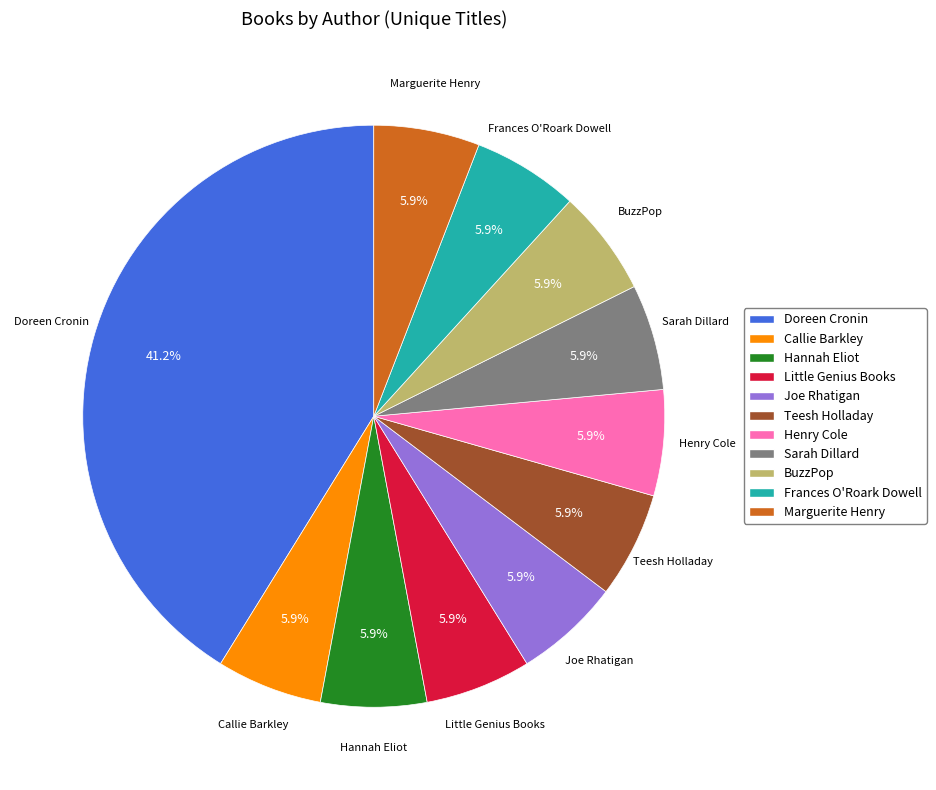

How many segments does this pie chart have?

11